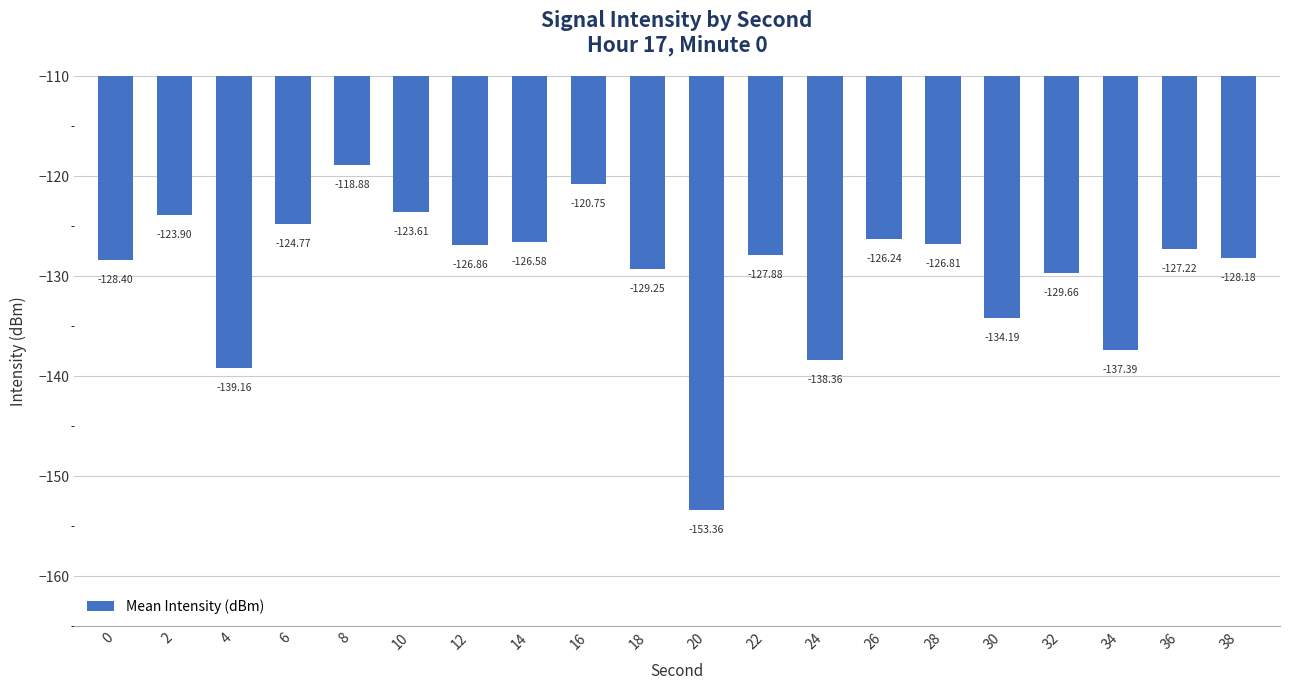

The chart shows a value of -118.9 at 8. True or false?

True